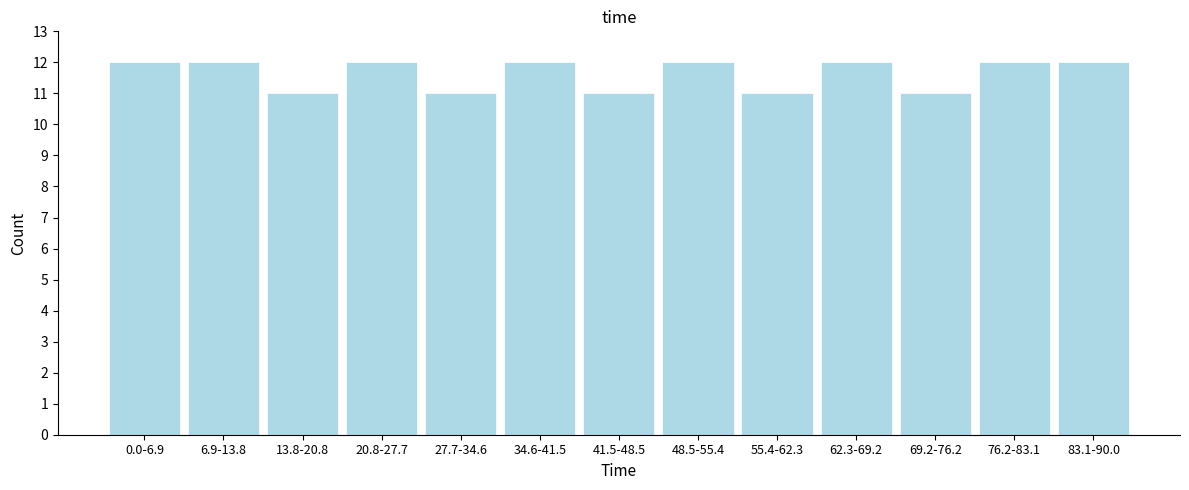

Reading right to left, transcribe all the data shown in this chart.

12	12	11	12	11	12	11	12	11	12	11	12	12